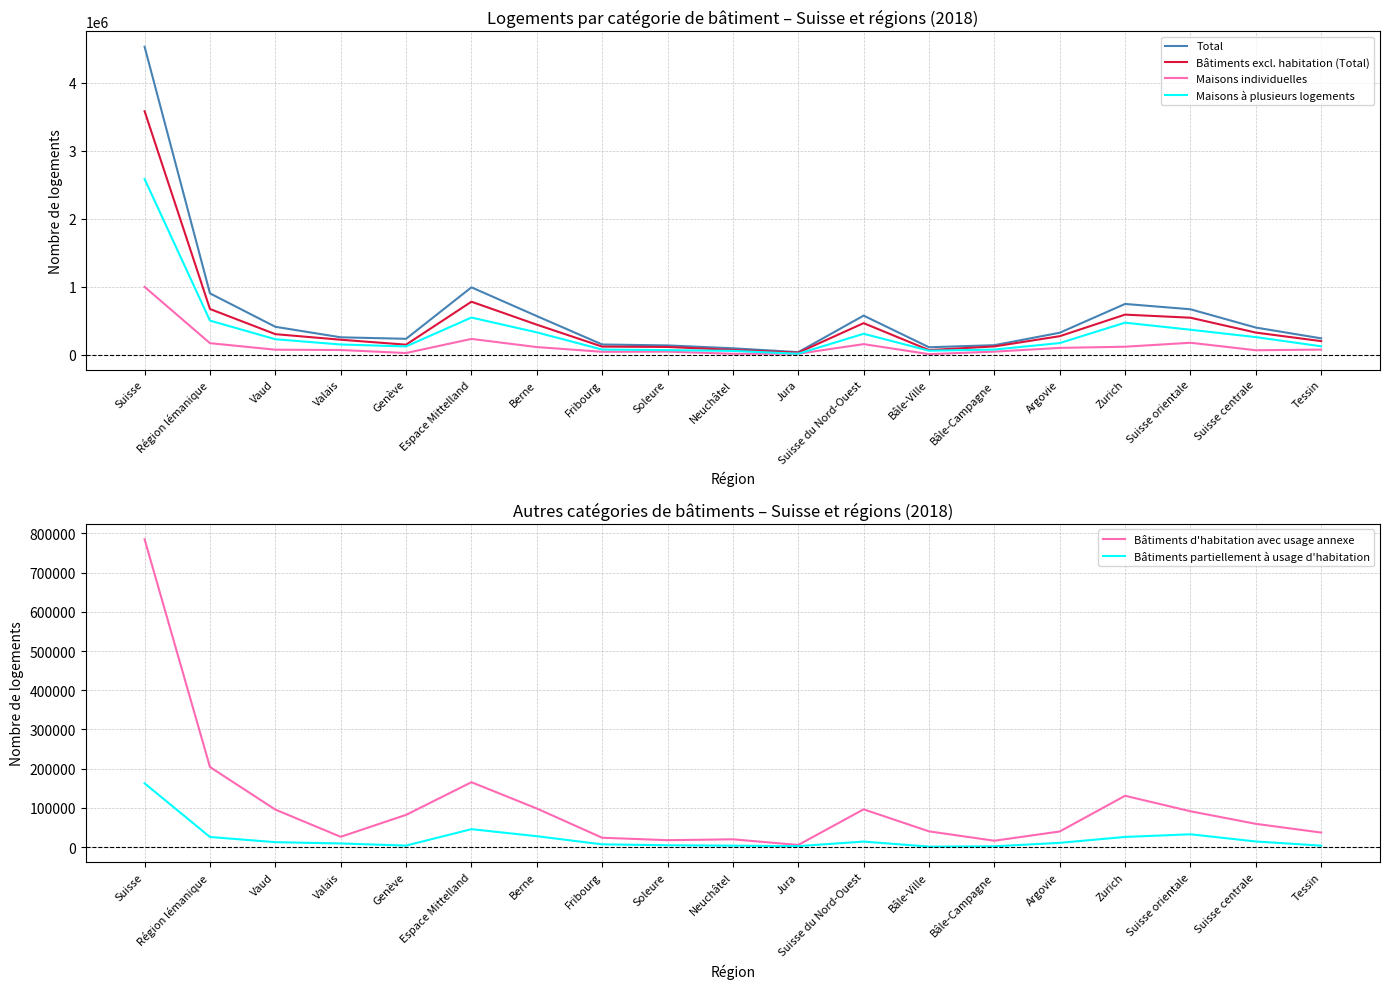

True or false: Maisons à plusieurs logements and Maisons individuelles intersect in this chart.

True